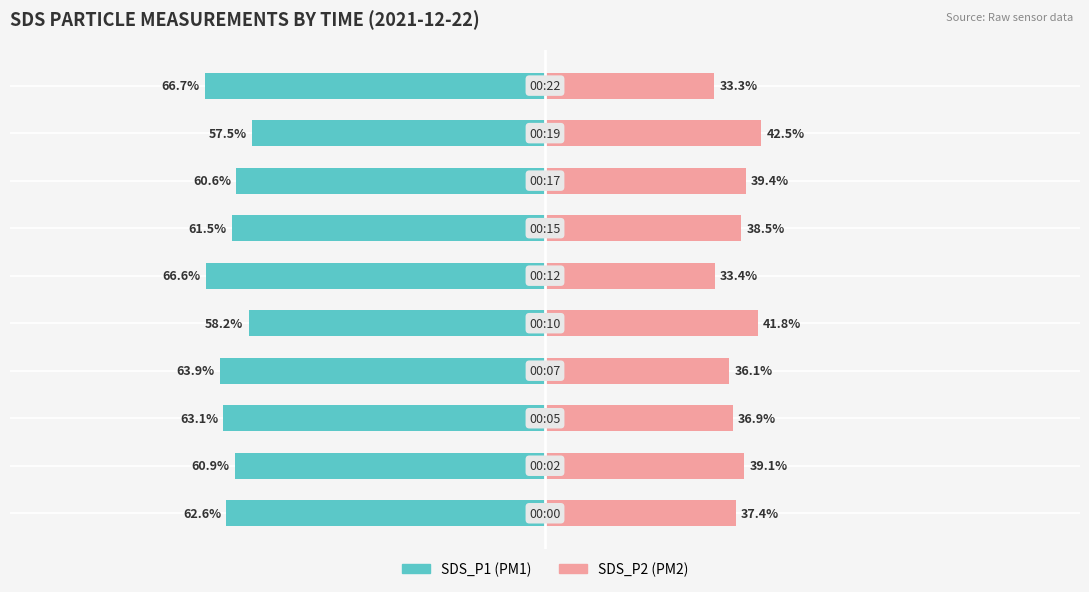

Reading left to right, extract all data points from this chart.

SDS_P1: −125=-62.6	−100=-60.9	−75=-63.1	−50=-63.9	−25=-58.2	0=-66.6	25=-61.5	50=-60.6	75=-57.5	100=-66.7
SDS_P2: −125=37.4	−100=39.1	−75=36.9	−50=36.1	−25=41.8	0=33.4	25=38.5	50=39.4	75=42.5	100=33.3